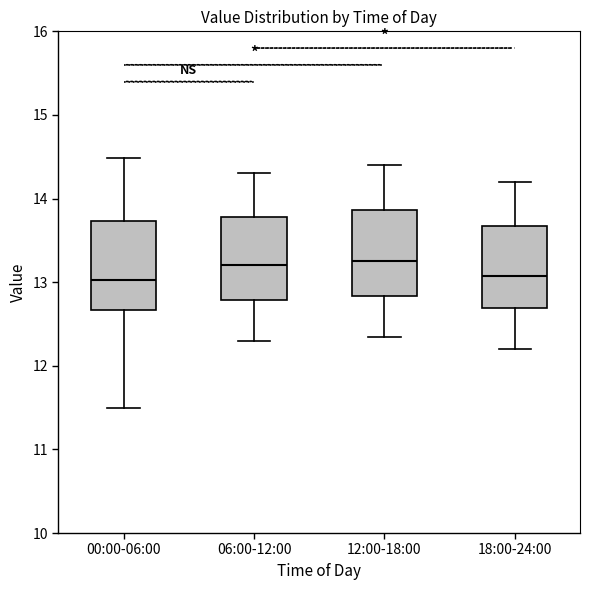

Where does the lower whisker of the box for 00:00-06:00 end on the y-axis? The values are not printed on the chart, so give them approximately, as read against the axis.

11.5